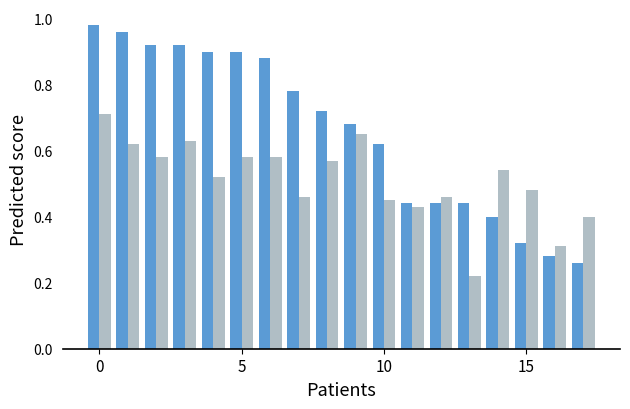

Count the number of categories in the chart.

18